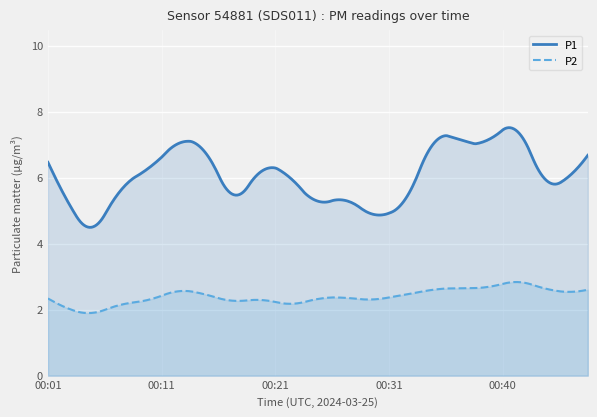

Does the chart display data point markers on the line(s)?

No